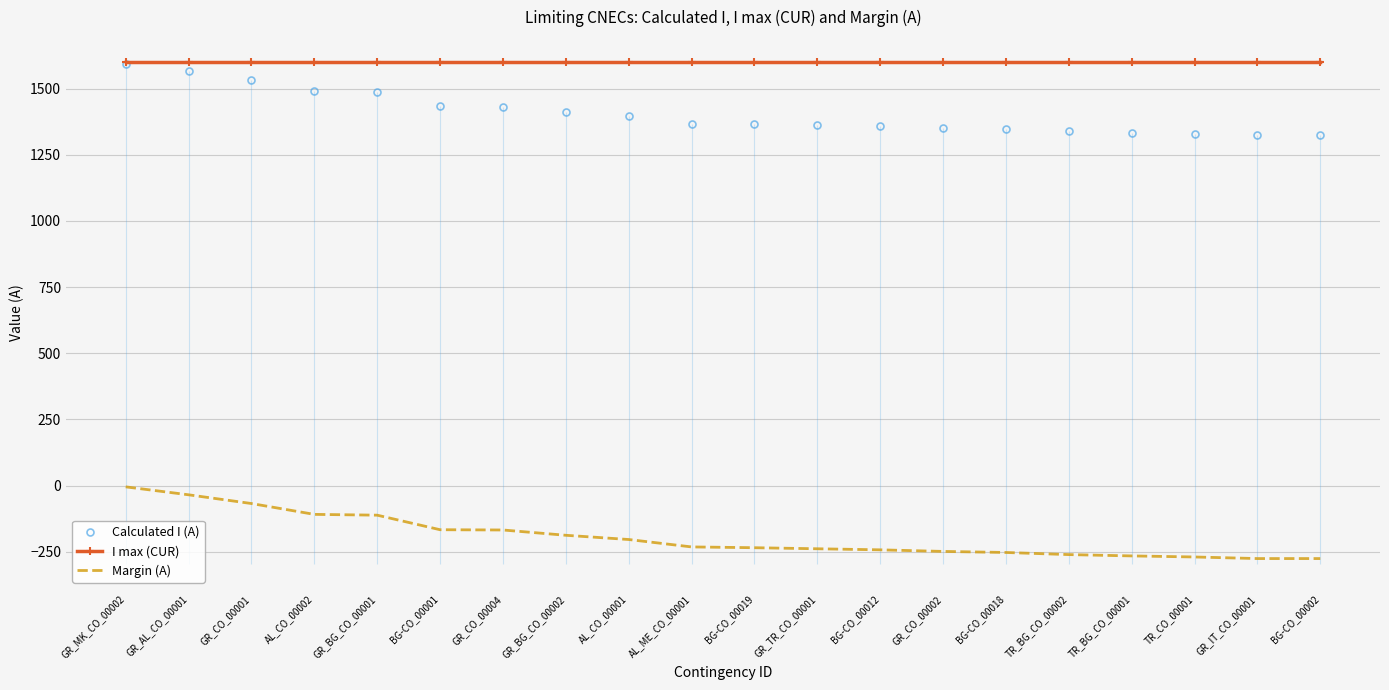

Between GR_TR_CO_00001 and TR_BG_CO_00002, which is larger?

GR_TR_CO_00001